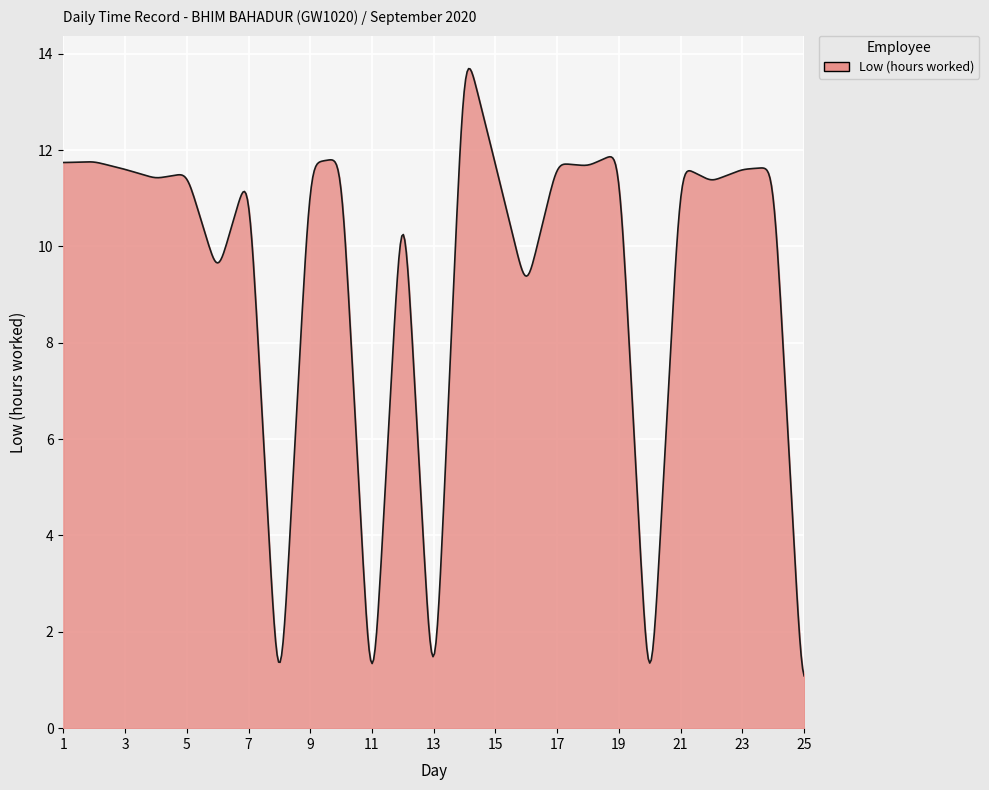

How many lines are shown in the chart?

1